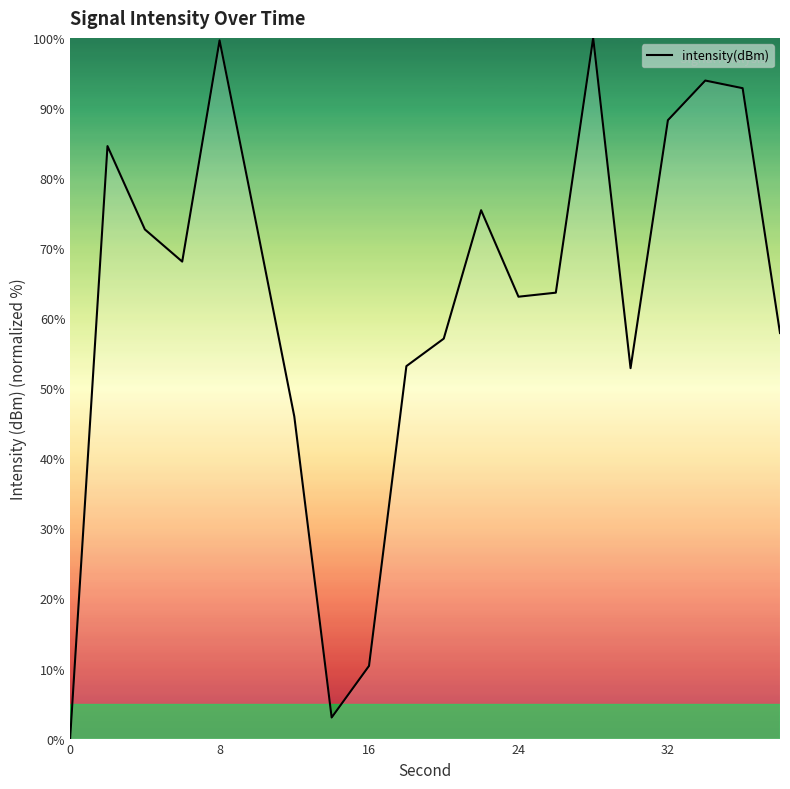

What is the difference between the maximum and minimum values?

100.0